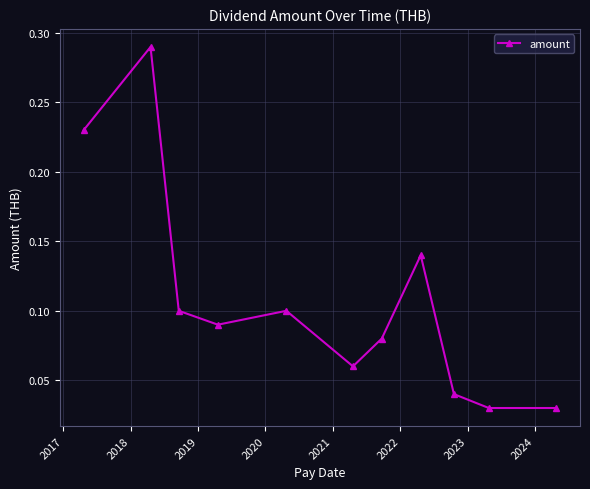

Does the chart display data point markers on the line(s)?

Yes